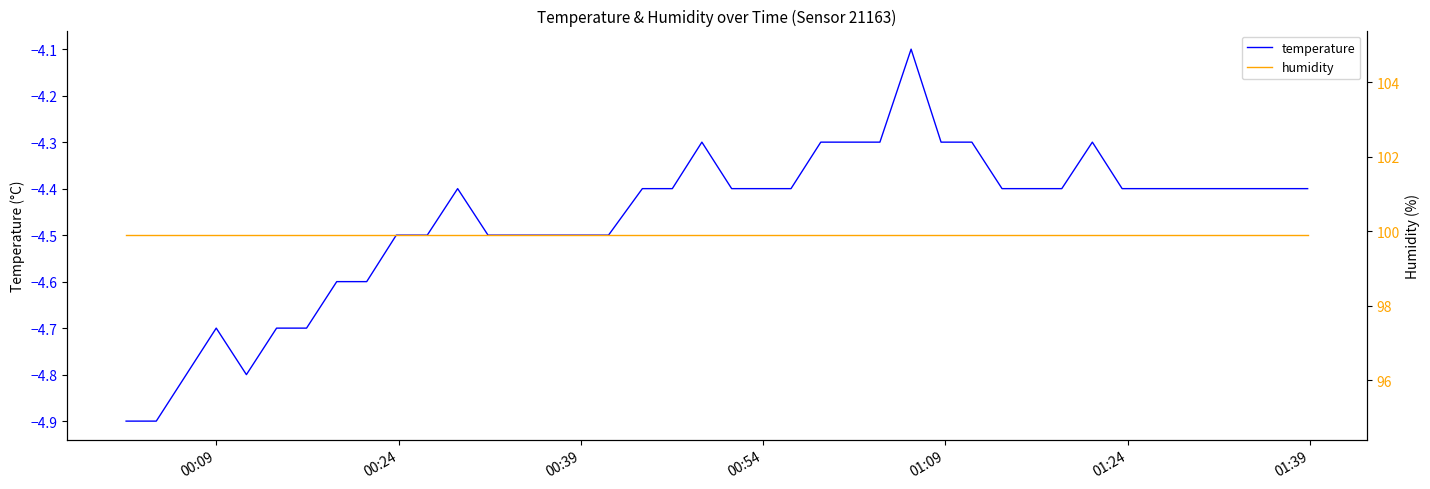

True or false: humidity and temperature cross at least once.

False